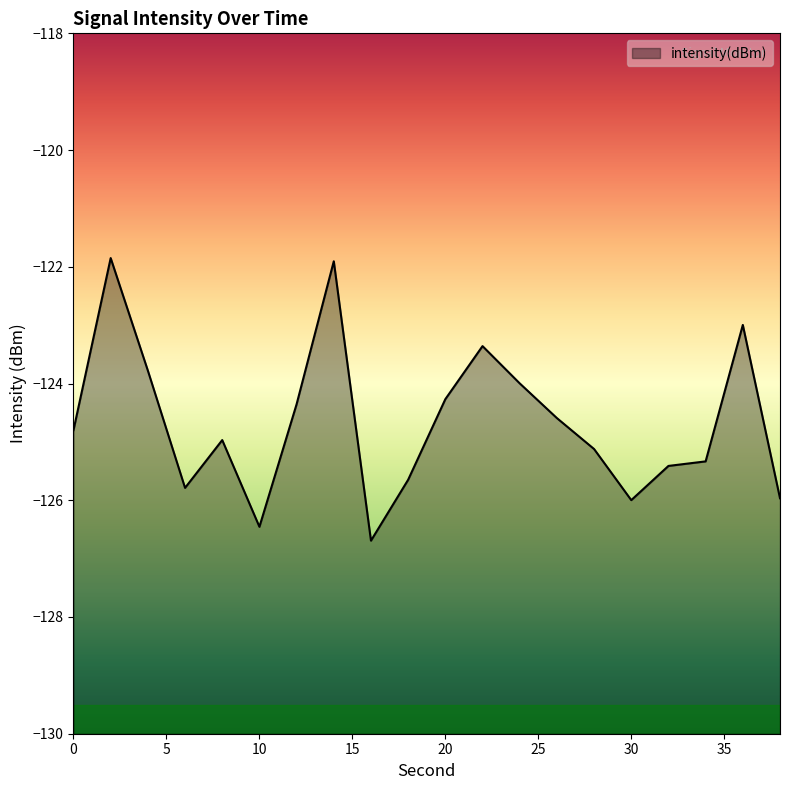

True or false: the data shows -199.5 at 14.

False